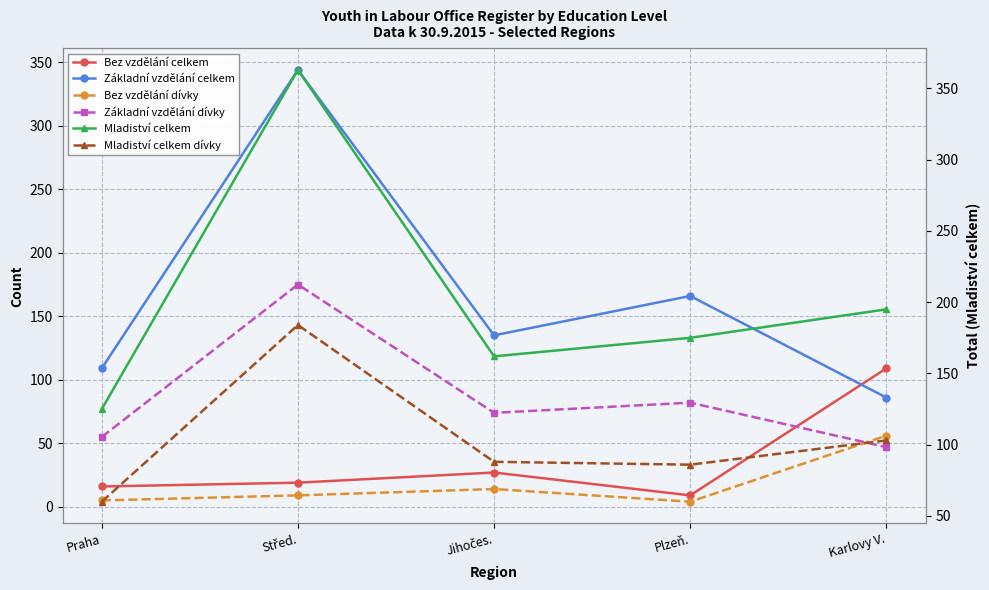

Is this an area chart (filled region under the line)?

No